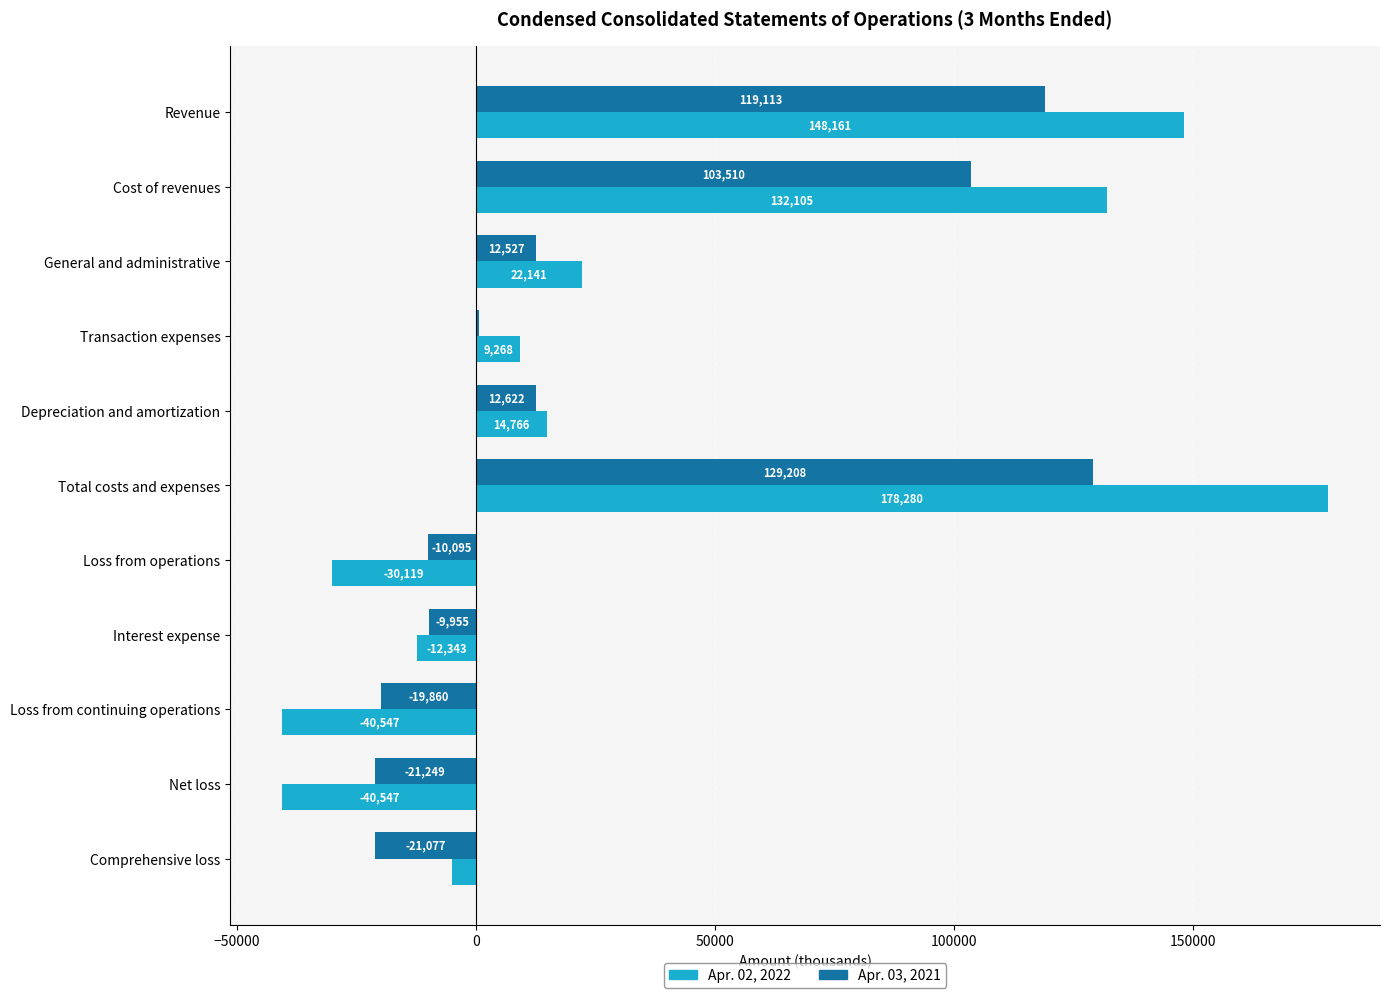

At which label is Apr. 02, 2022 closest to 68866?

General and administrative